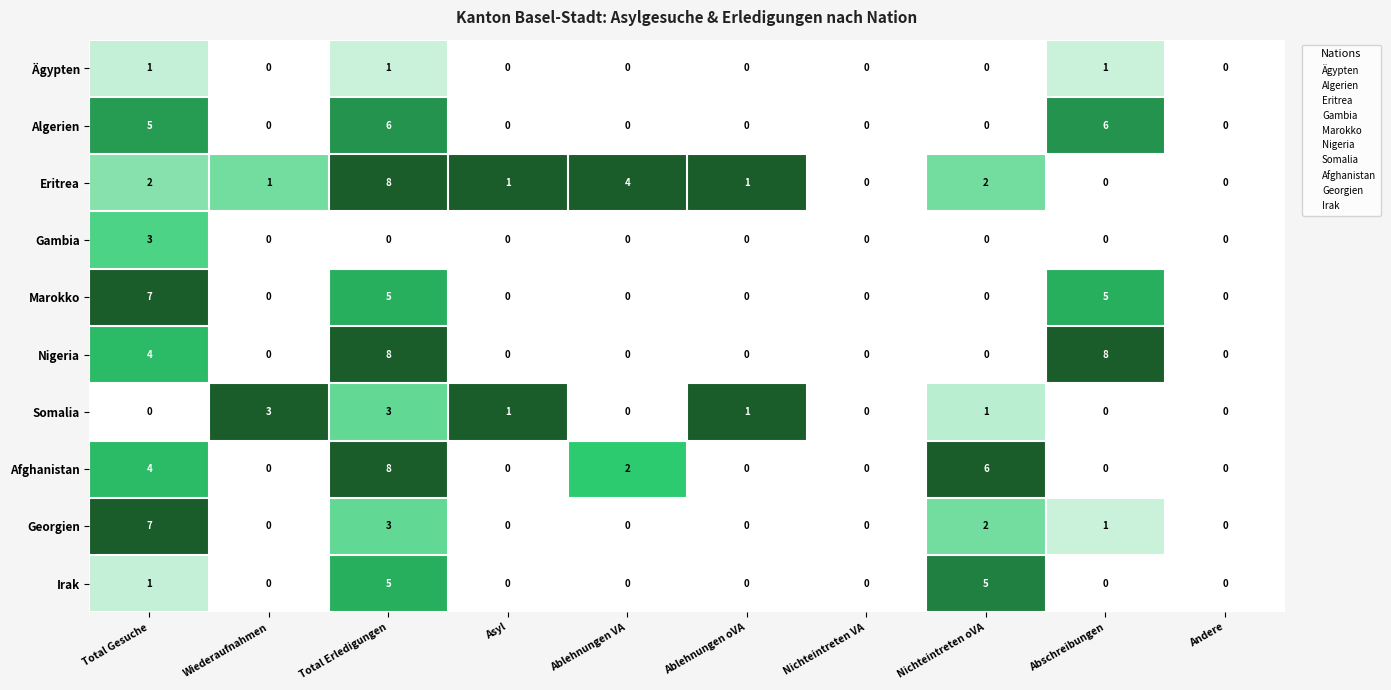

What is the difference between the highest and lowest values at Total Erledigungen?

8